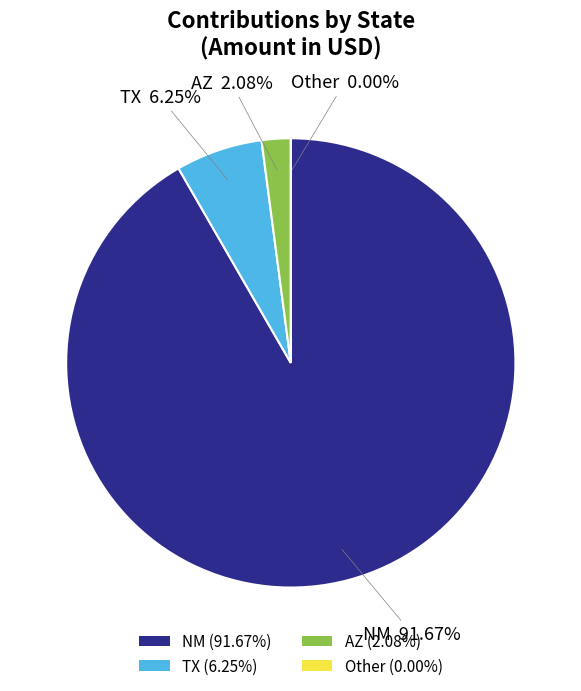

To the nearest percent, what portion does NM represent?

92%